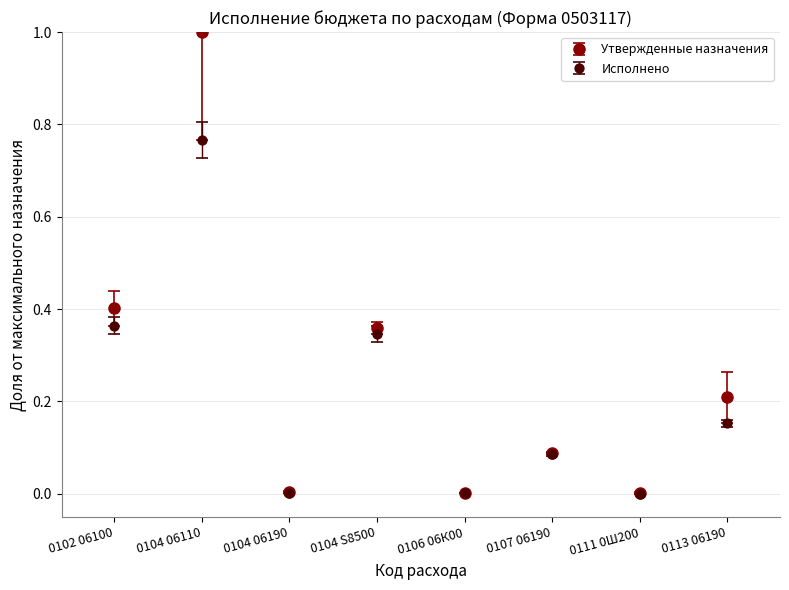

Count the number of categories in the chart.

8